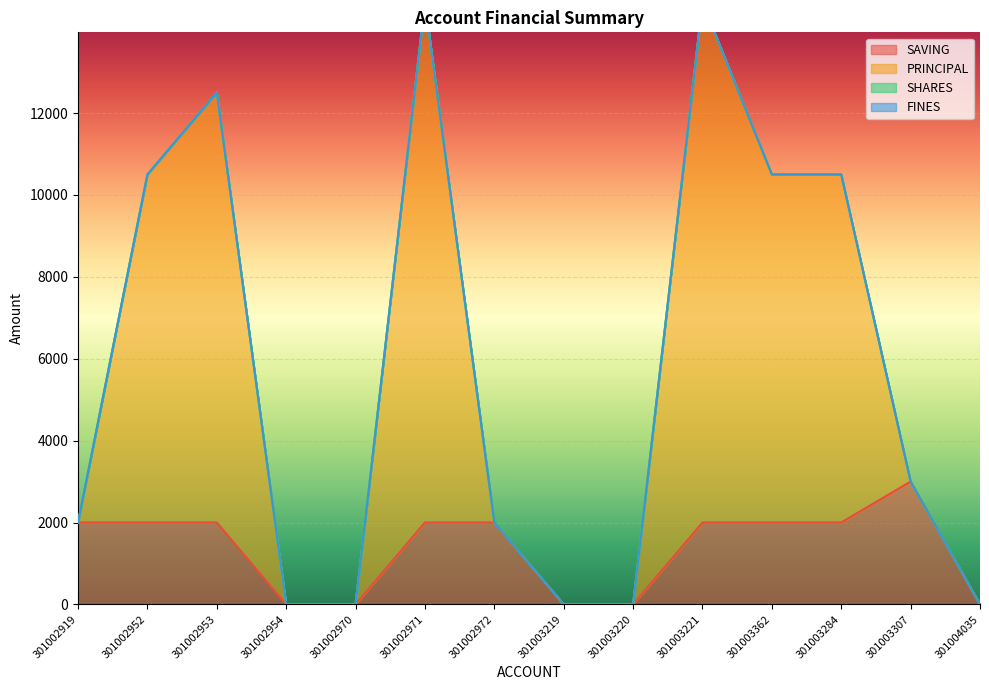

True or false: SAVING and PRINCIPAL intersect in this chart.

False